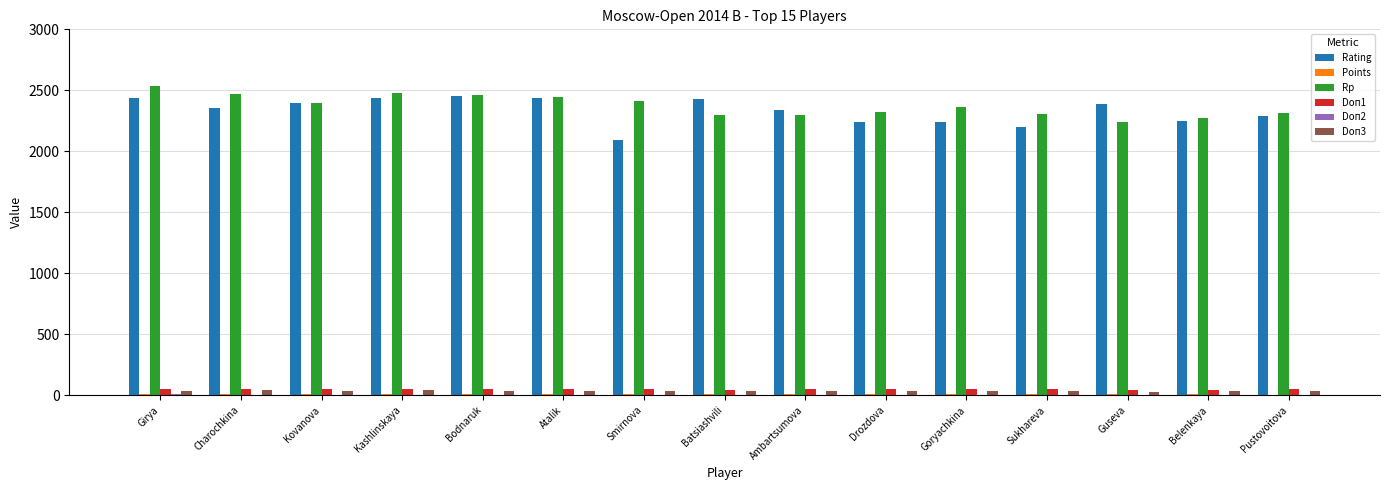

What is the maximum value for Rp?

2534.0